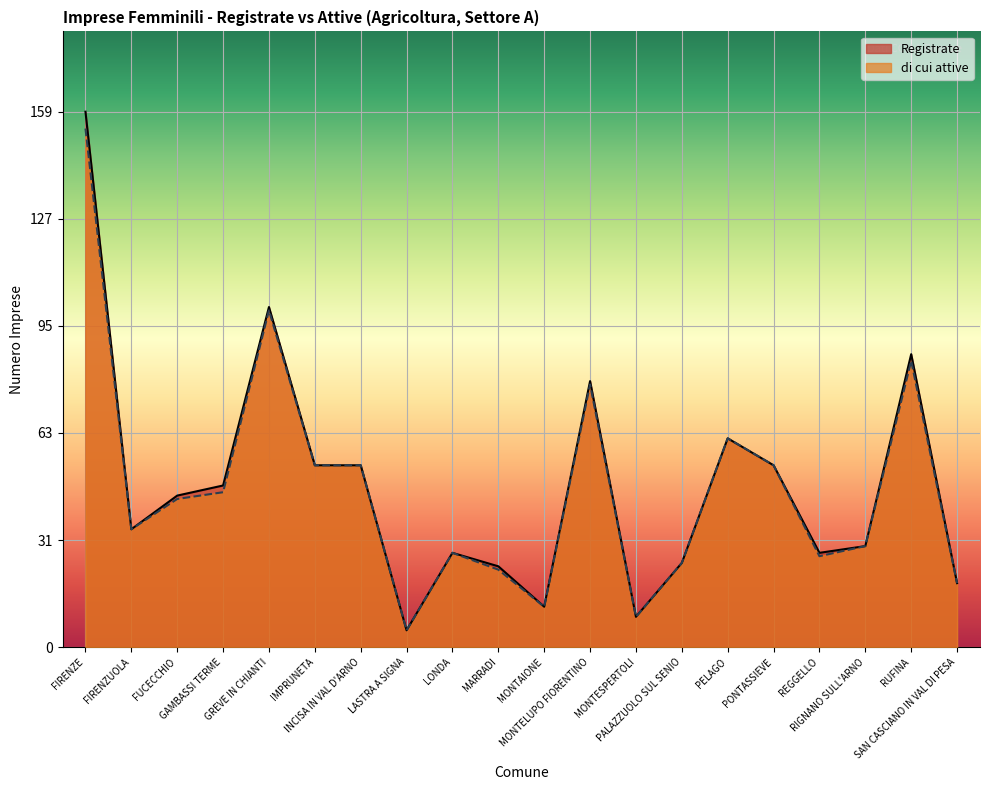

What is the minimum value shown in the chart?

5